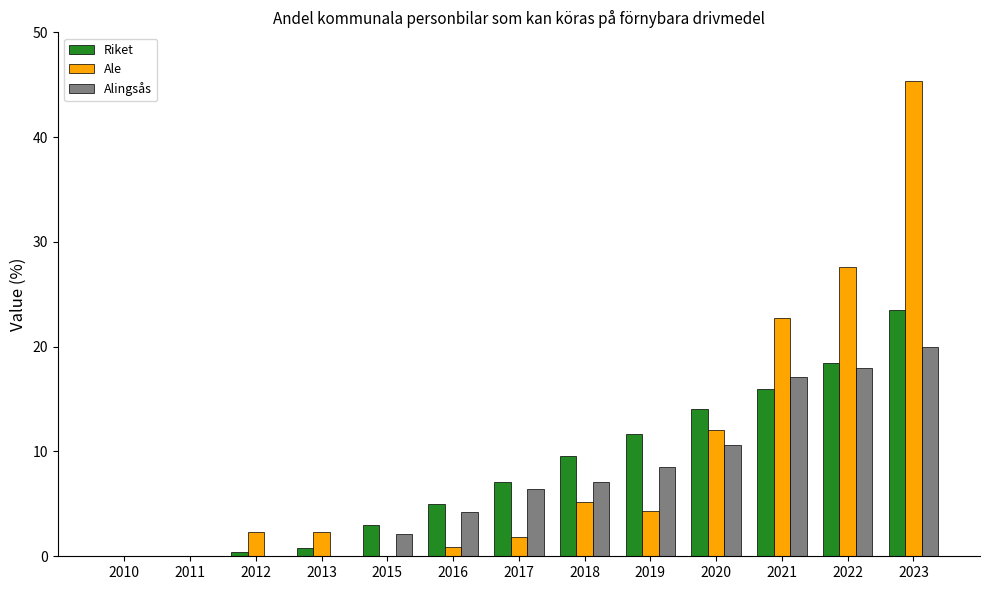

The Riket series shows 16.0 at 2021. True or false?

True